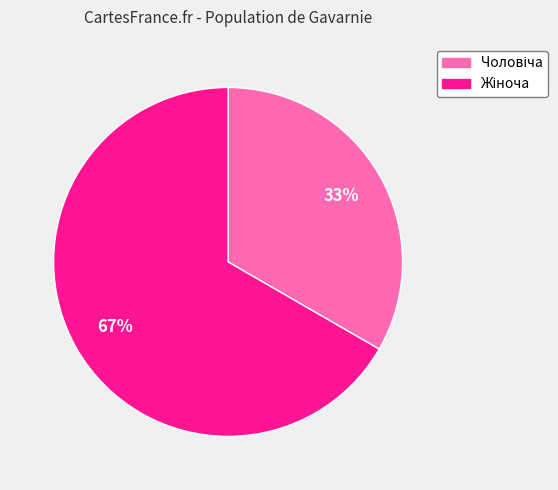

Does any single category account for the majority?

Yes